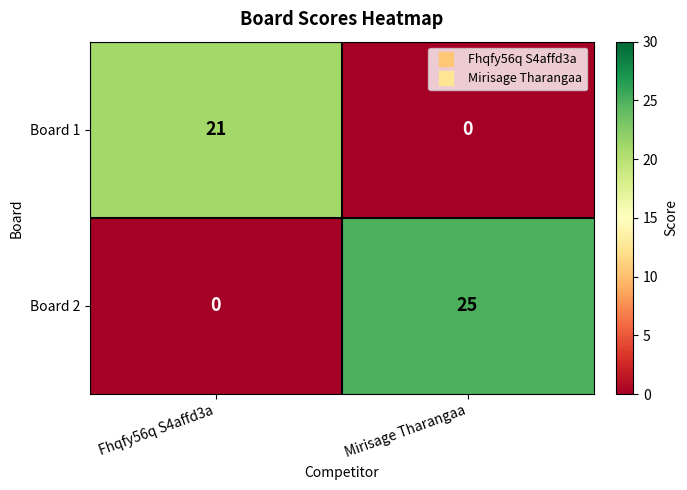

Which series has the largest range (max minus min)?

Board 2